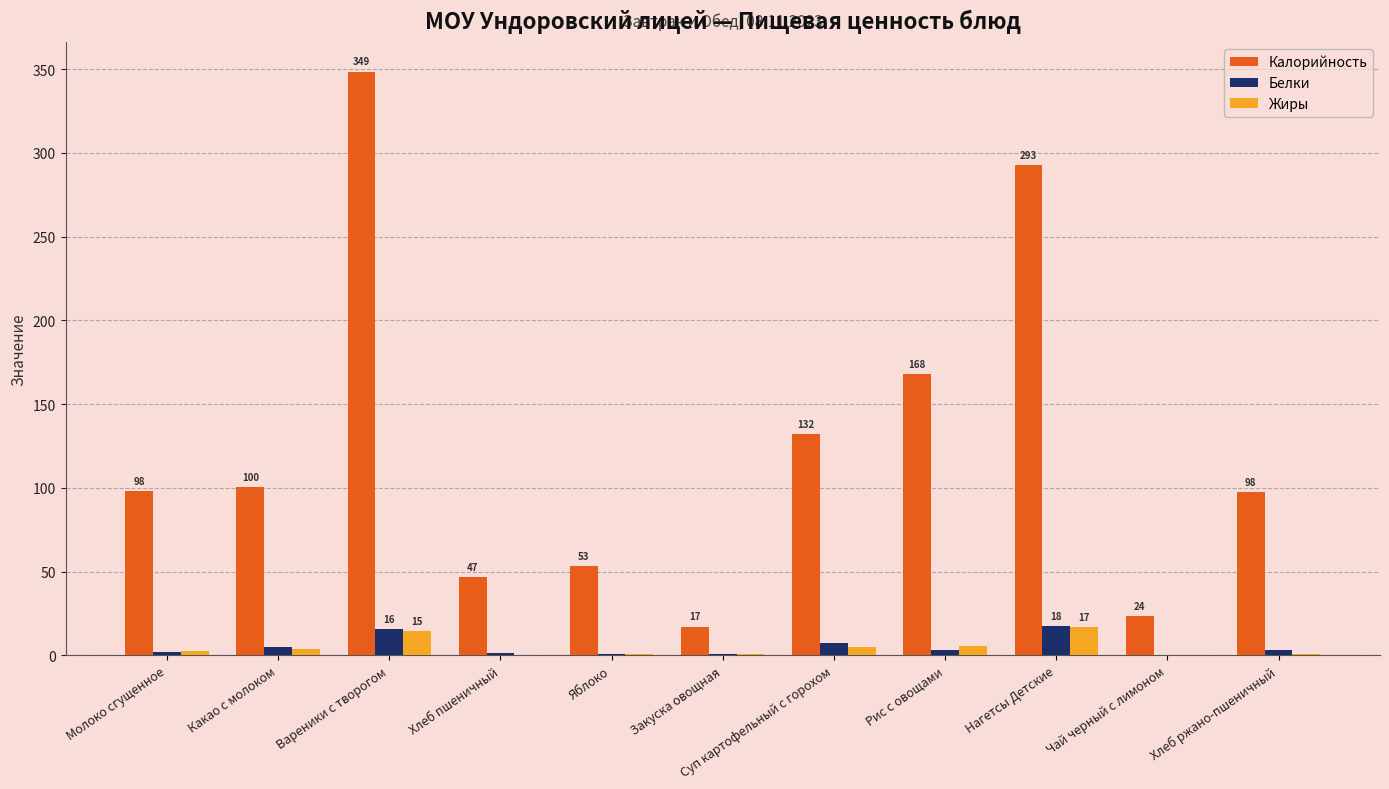

What is the sum of the Белки values at Хлеб пшеничный and Вареники с творогом?

17.0